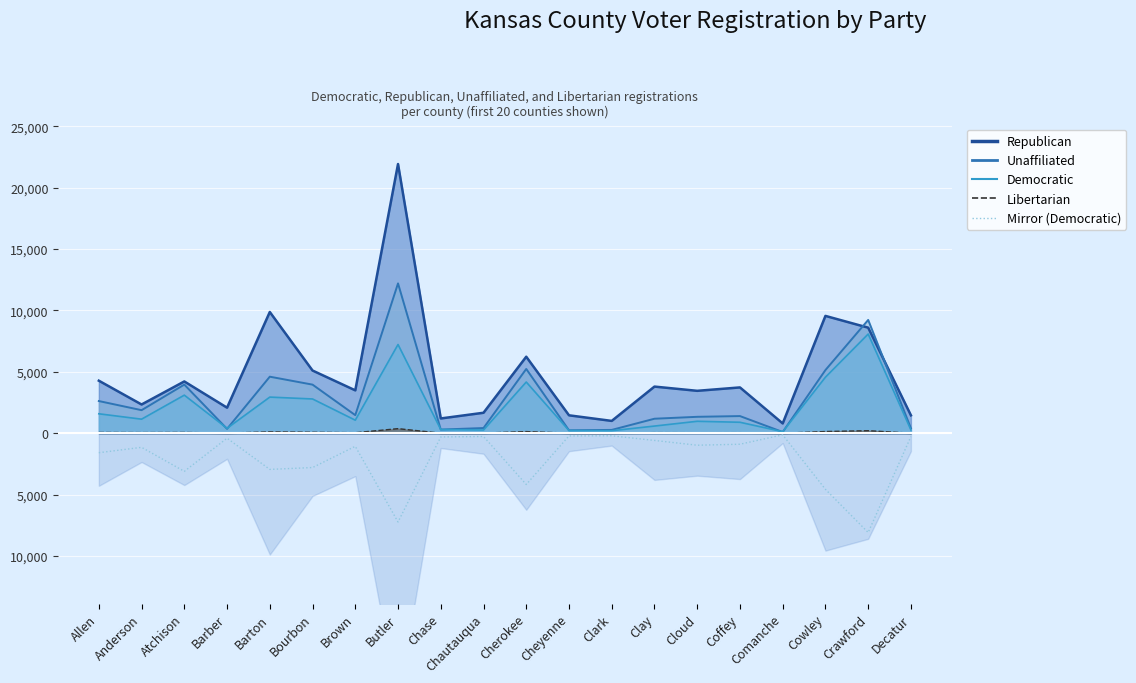

How many categories are shown in the chart?

20